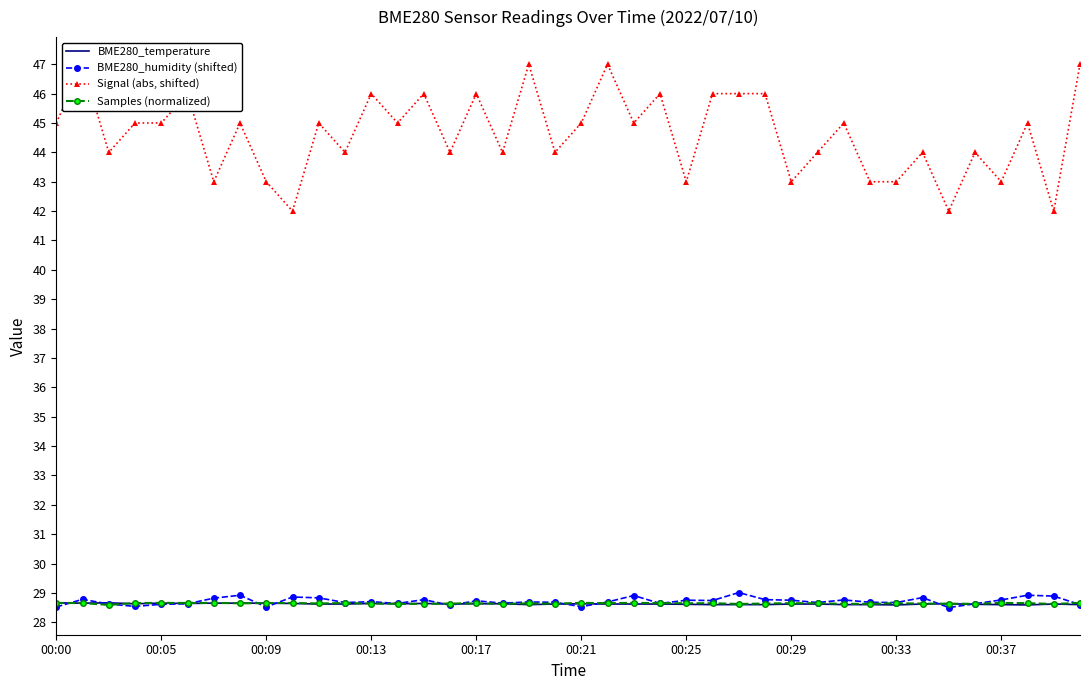

What is the total value across all series at 13?

130.9